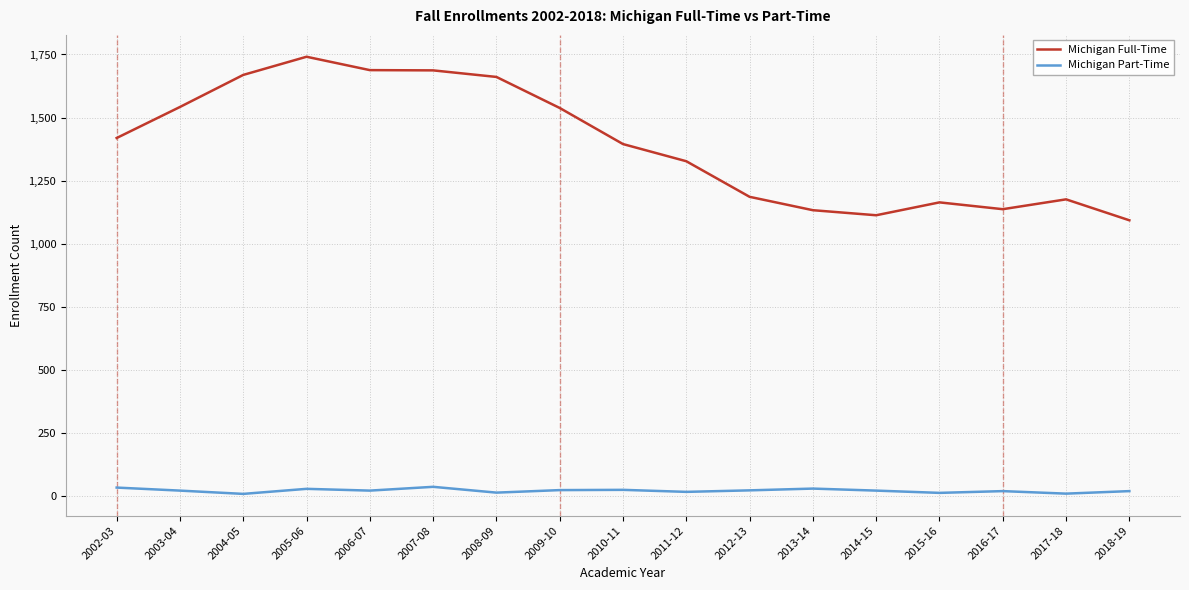

What is the difference between the second highest and minimum values in the Michigan Part-Time series?

25